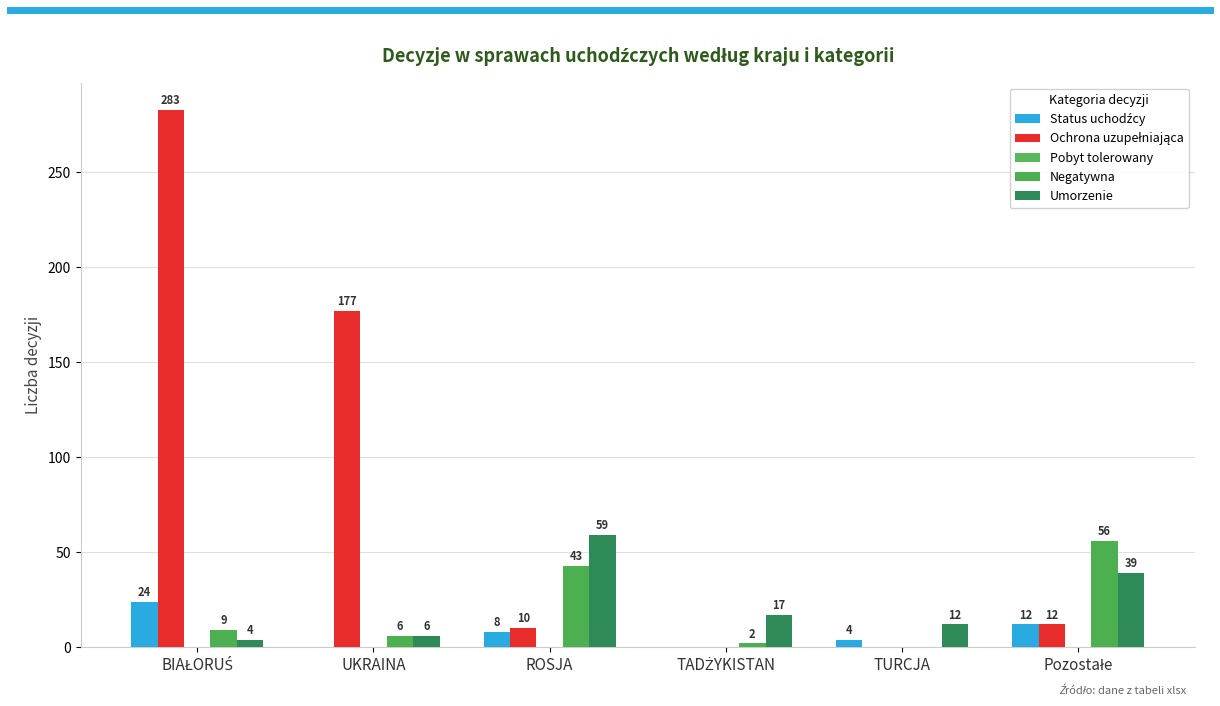

At which label does Umorzenie first exceed 17?

ROSJA